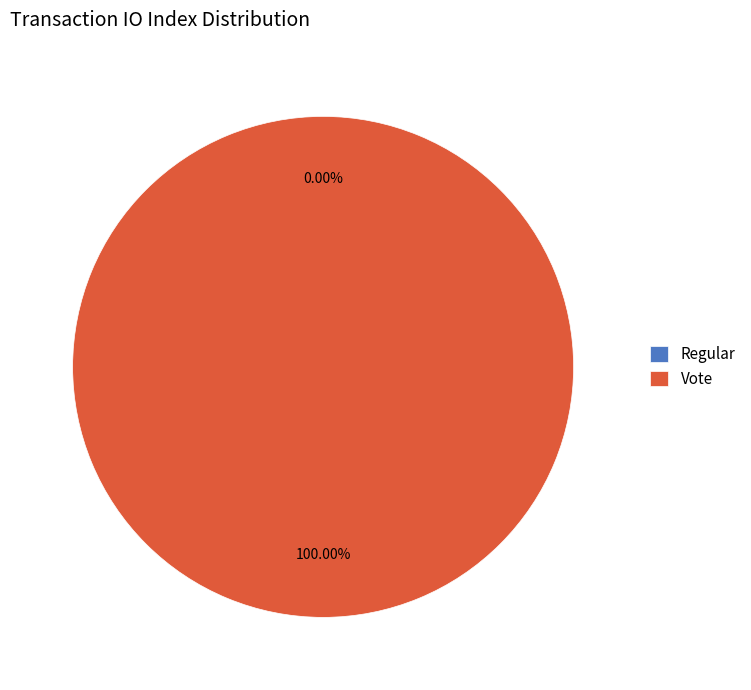

To the nearest percent, what portion does Vote represent?

100%